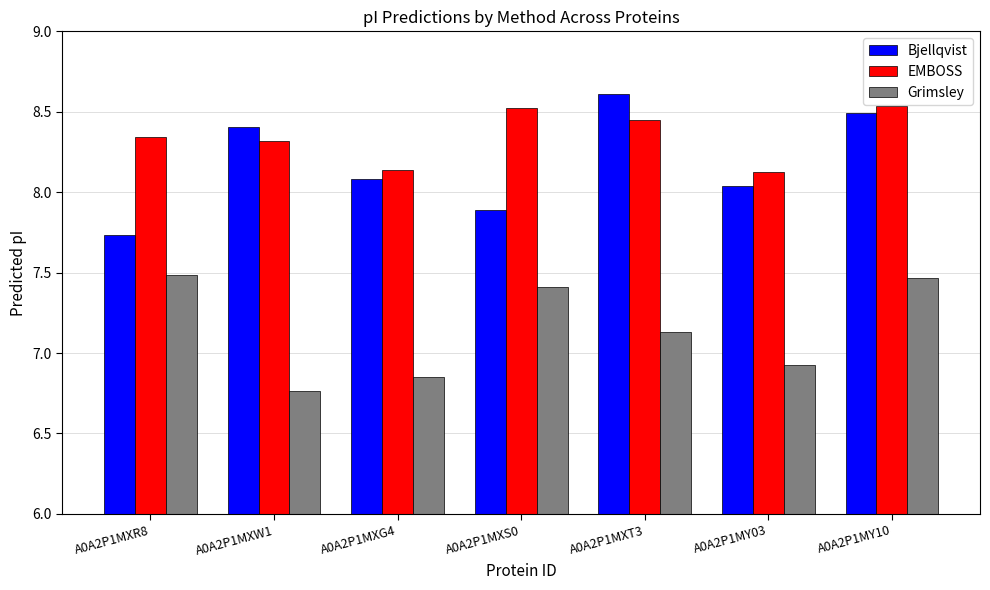

The value of Bjellqvist at A0A2P1MXR8 is 5.4. True or false?

False